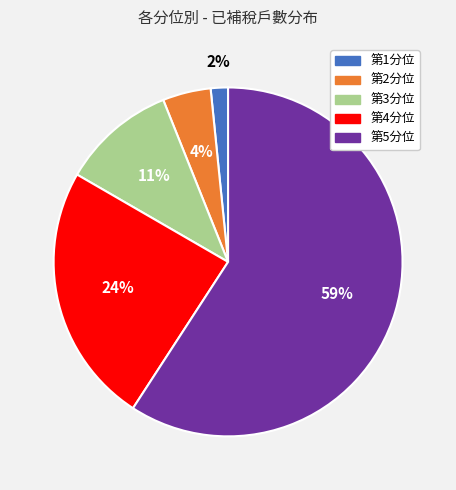

To the nearest percent, what percentage of the pie is 第5分位?

59%